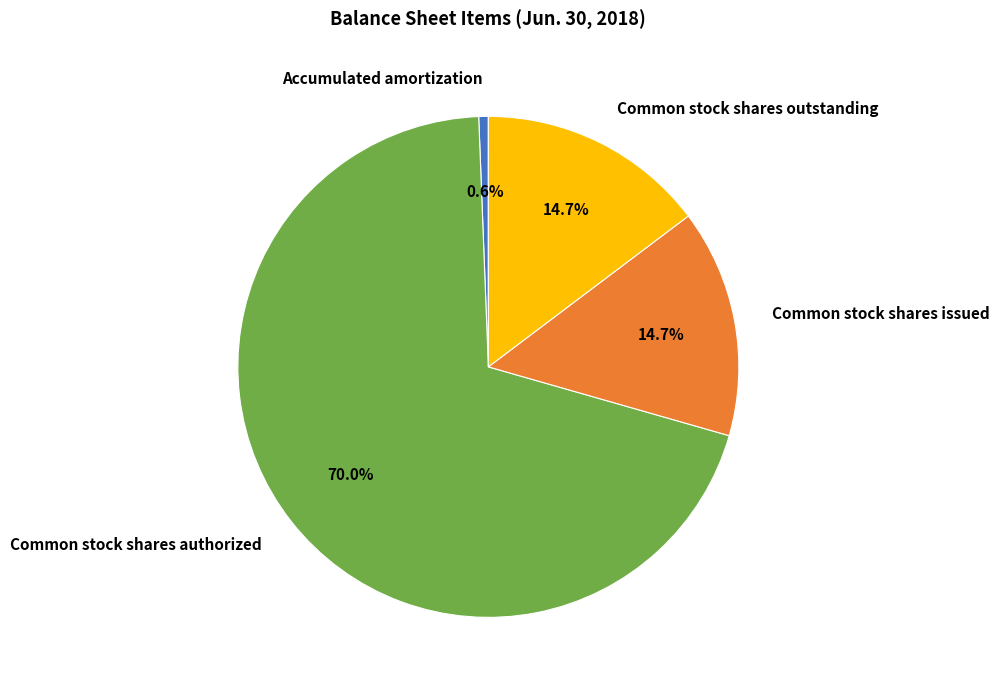

To the nearest percent, what percentage of the pie is Common stock shares authorized?

70%